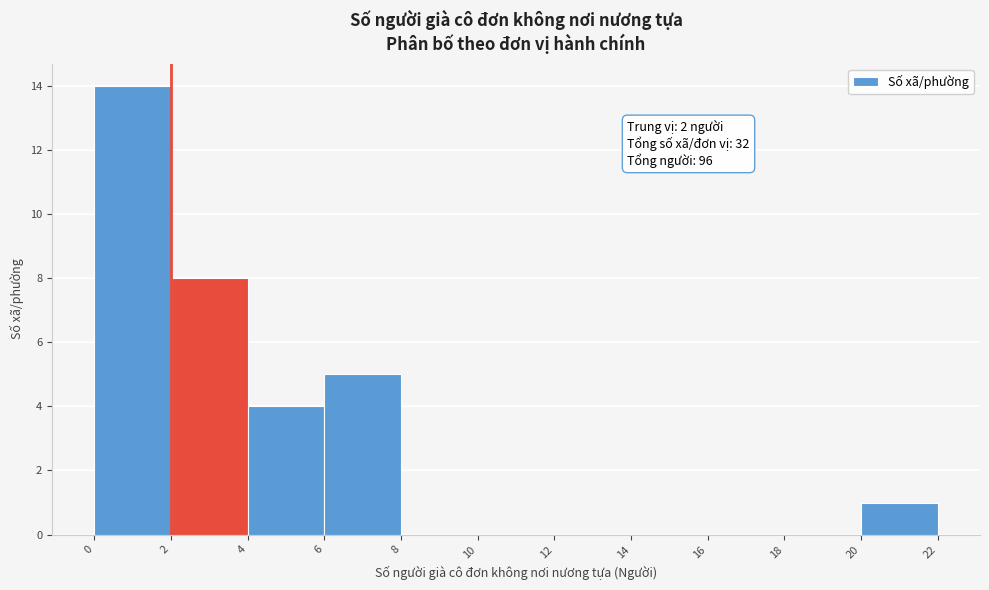

Over which range of the x-axis is the bar tallest?

0 to 2